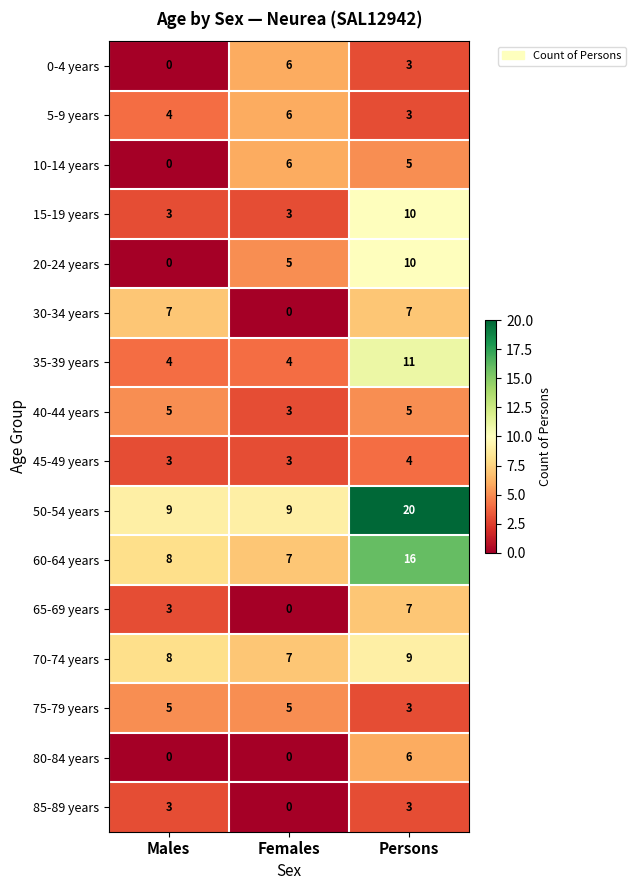

At which category is the sum across all series the highest?

Persons